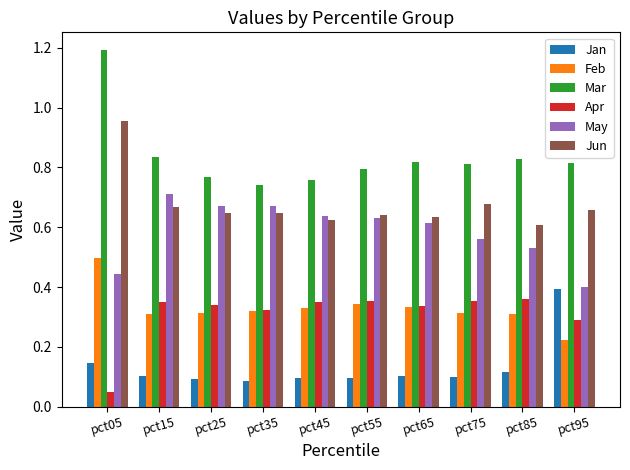

At how many categories does at least one series exceed 0?

10